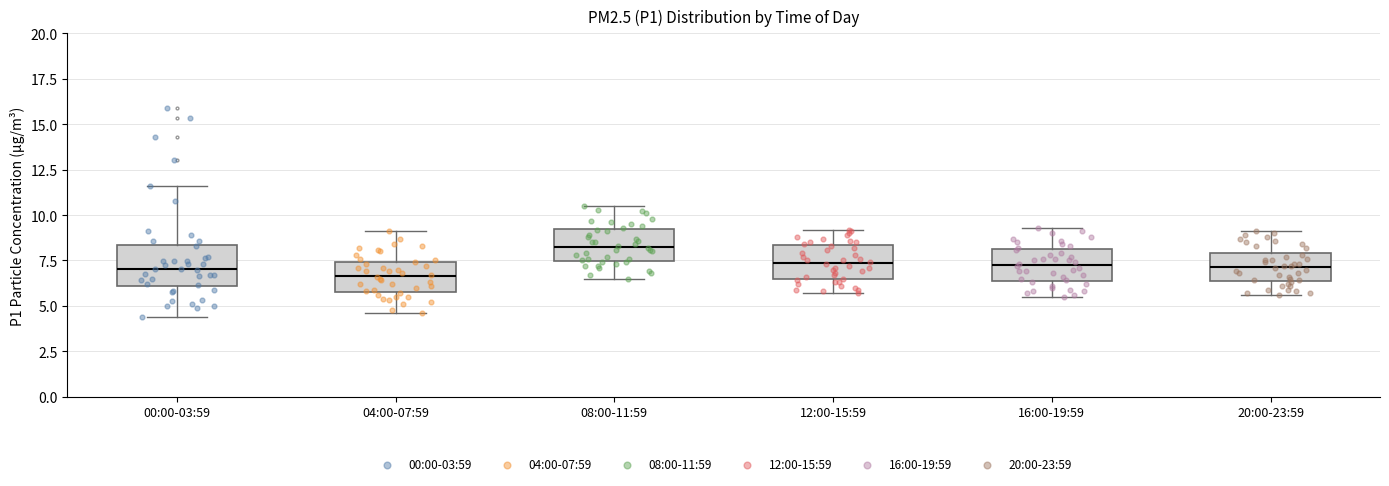

Reading left to right, read every box against the y-axis: the position of its median line, the range the box covers, and the ends of its whiskers. The values are not printed on the chart, so give them approximately, as read against the axis.

00:00-03:59: median 7.0, box 6.0 to 8.5, whiskers 4.5 to 11.5
04:00-07:59: median 6.5, box 6.0 to 7.5, whiskers 4.5 to 9.0
08:00-11:59: median 8.5, box 7.5 to 9.0, whiskers 6.5 to 10.5
12:00-15:59: median 7.5, box 6.5 to 8.5, whiskers 5.5 to 9.0
16:00-19:59: median 7.5, box 6.5 to 8.0, whiskers 5.5 to 9.5
20:00-23:59: median 7.0, box 6.5 to 8.0, whiskers 5.5 to 9.0